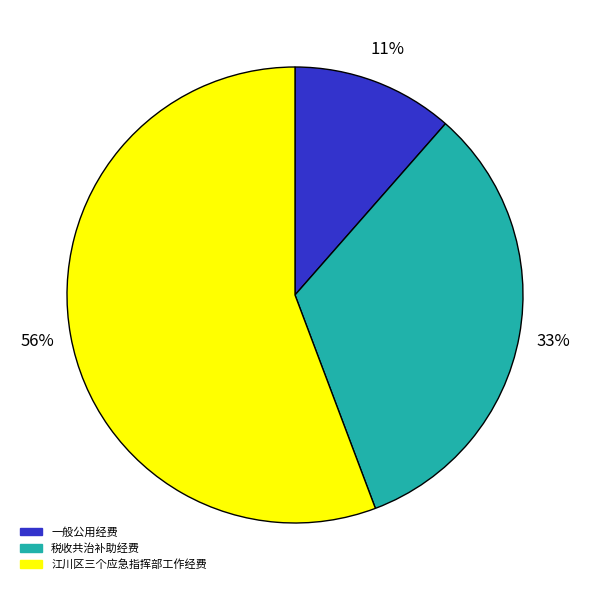

Which category has the biggest portion of the pie?

江川区三个应急指挥部工作经费